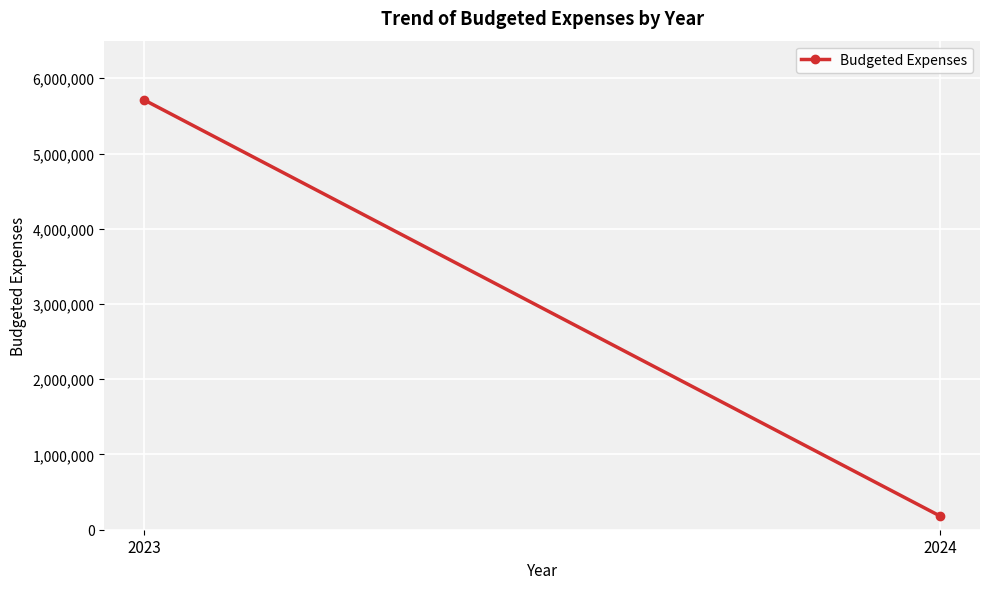

How many values are between 180935 and 5712370?

2